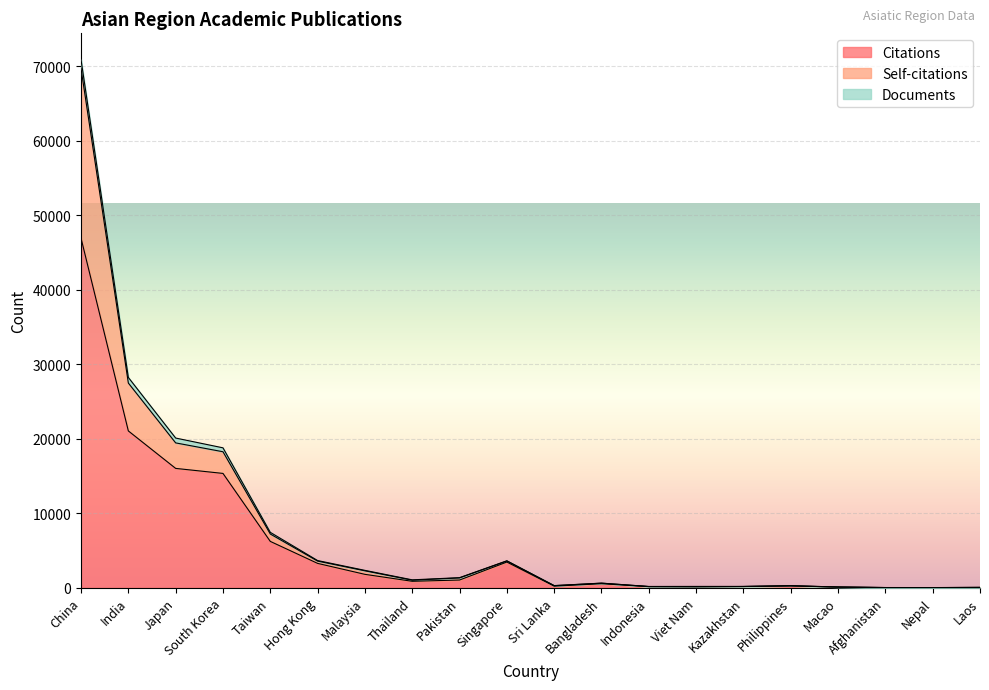

The Citations series shows 154 at Indonesia. True or false?

True